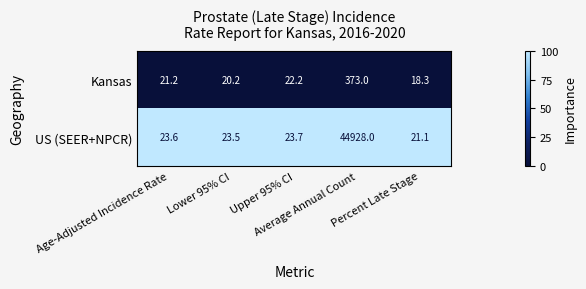

Rank the series by their maximum value, from lowest to highest.

Kansas, US (SEER+NPCR)